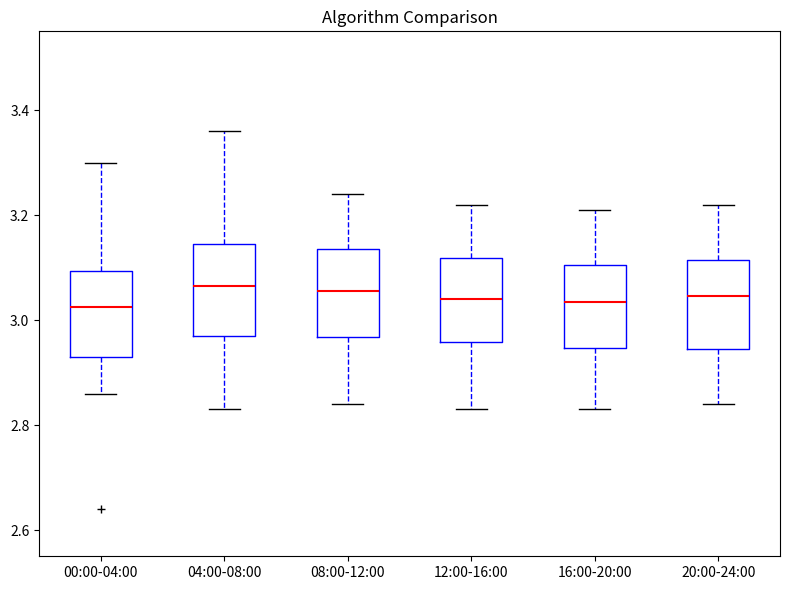

Where does the median line of the box for 00:00-04:00 sit on the y-axis? The values are not printed on the chart, so give them approximately, as read against the axis.

3.02